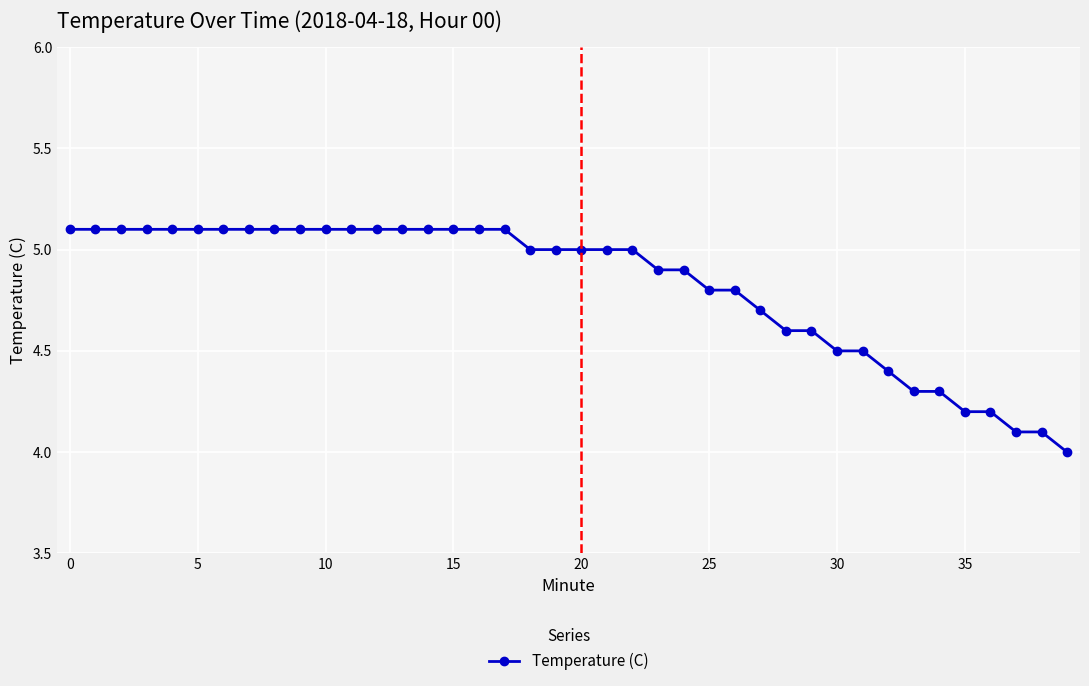

What is the difference between the maximum and second lowest values?

1.0